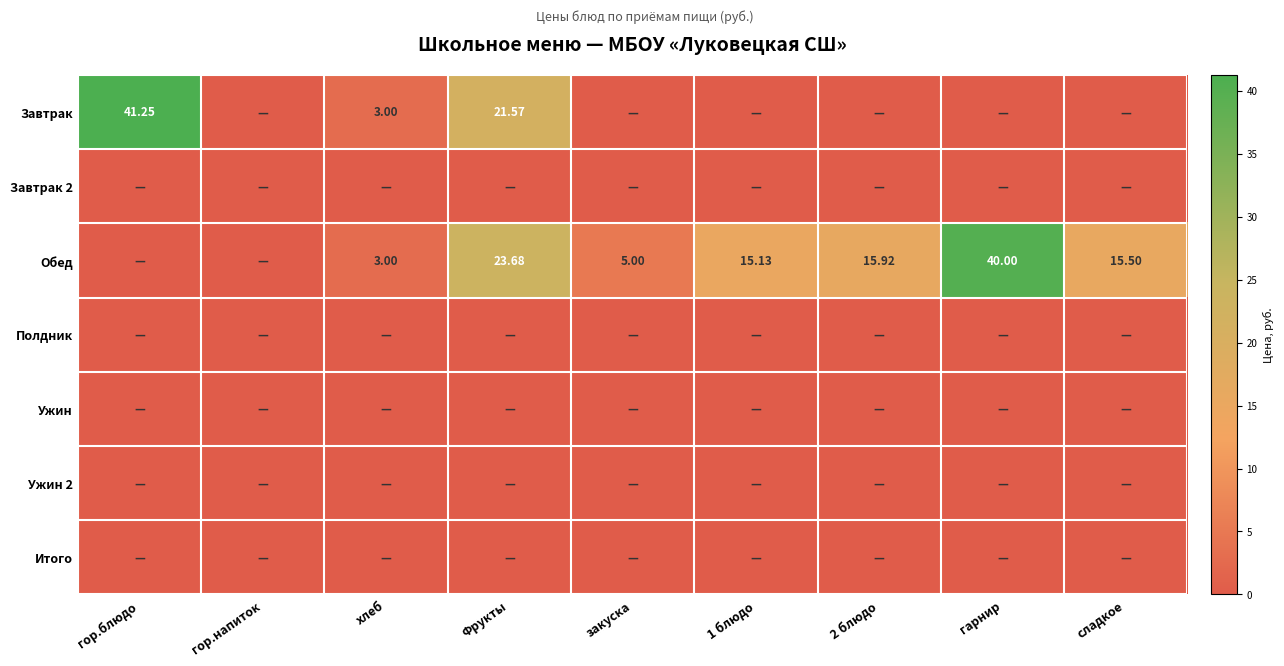

List the series in order of their peak value, highest first.

Завтрак, Обед, Завтрак 2, Полдник, Ужин, Ужин 2, Итого